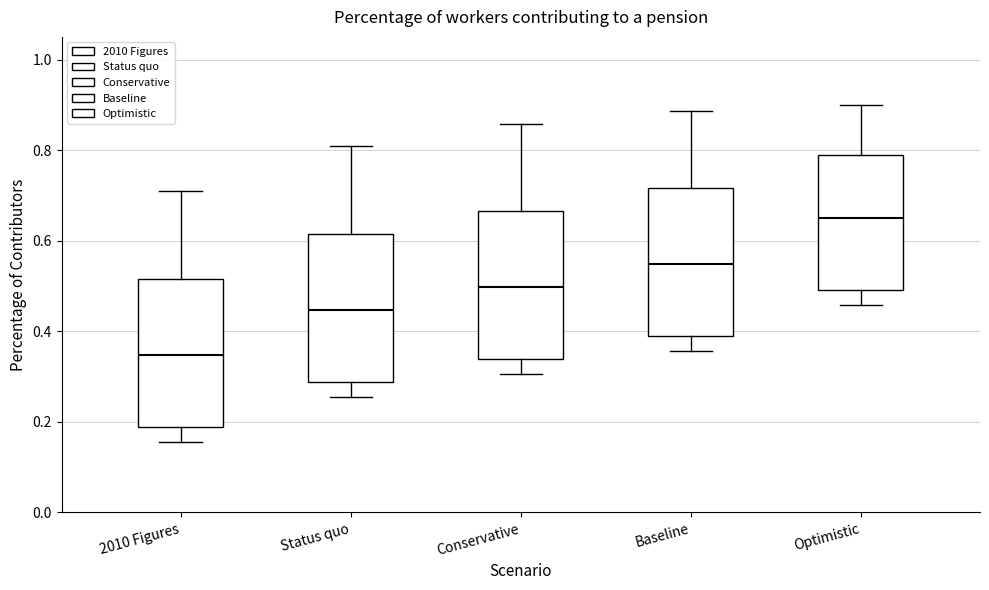

Where does the upper whisker of the box for Status quo end on the y-axis? The values are not printed on the chart, so give them approximately, as read against the axis.

0.80